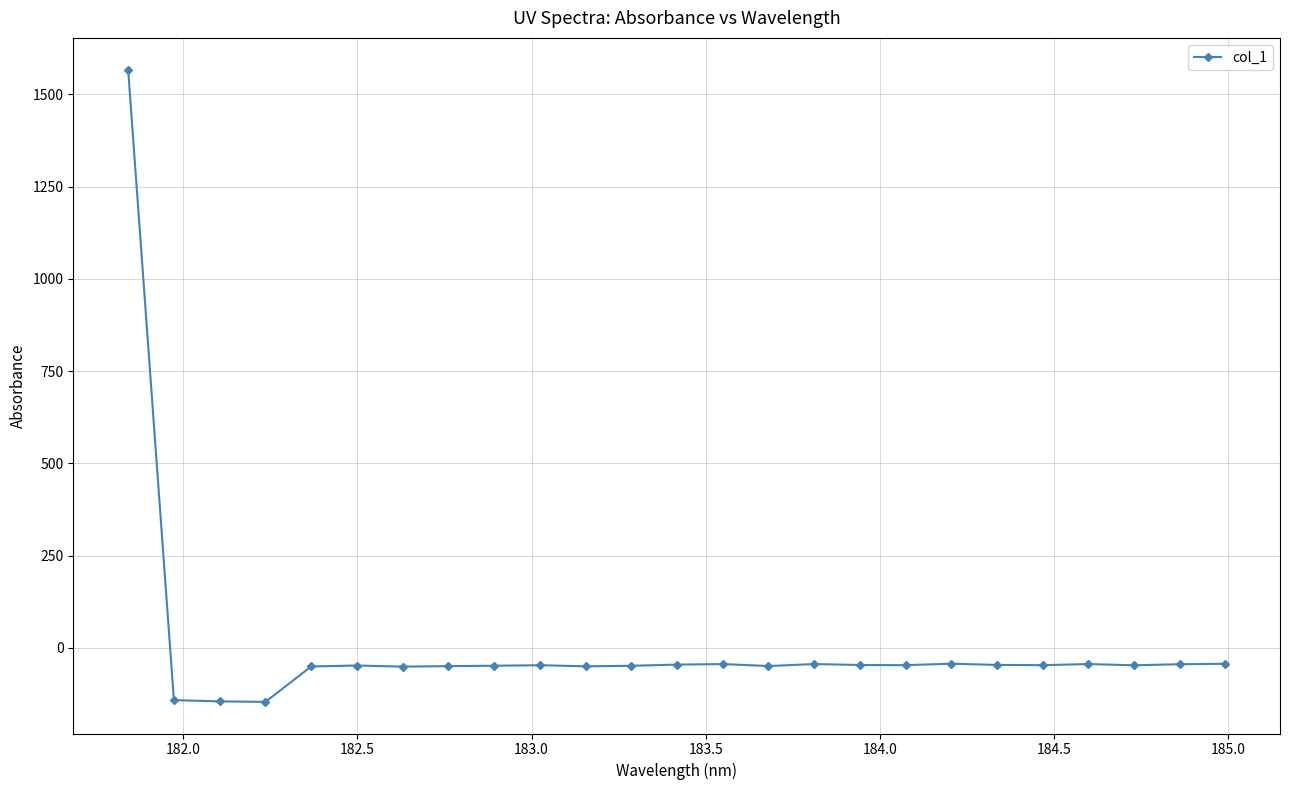

How many lines are shown in the chart?

1